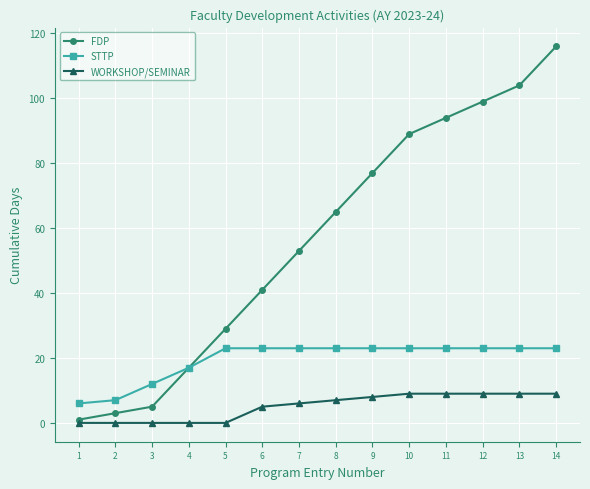

True or false: WORKSHOP/SEMINAR and STTP cross at least once.

False